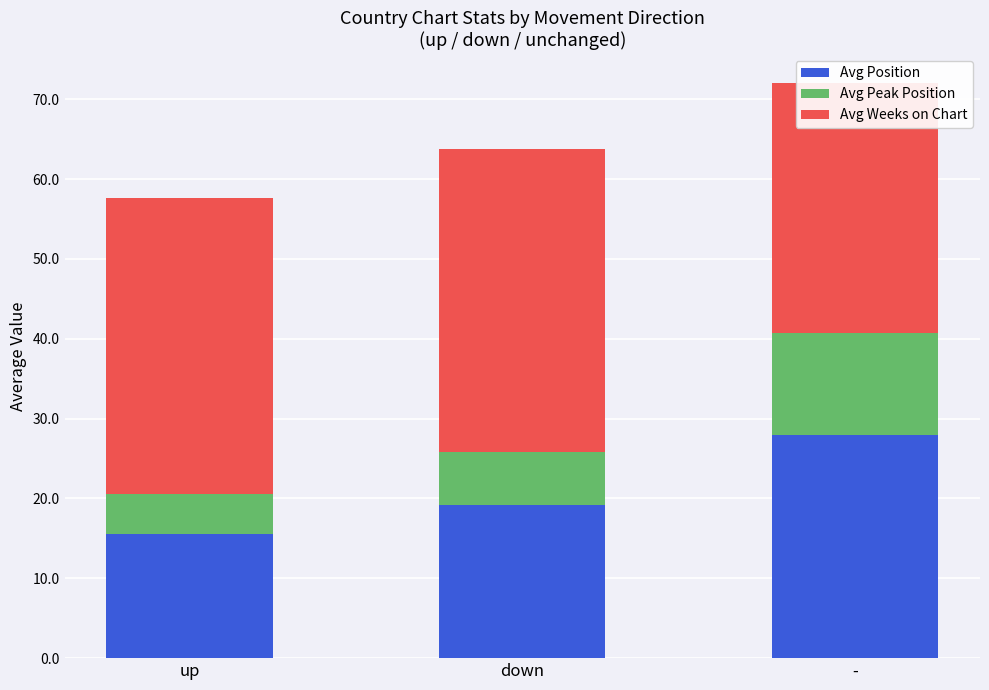

What is the value of the Avg Weeks on Chart bar at the 2nd from the left?

38.0